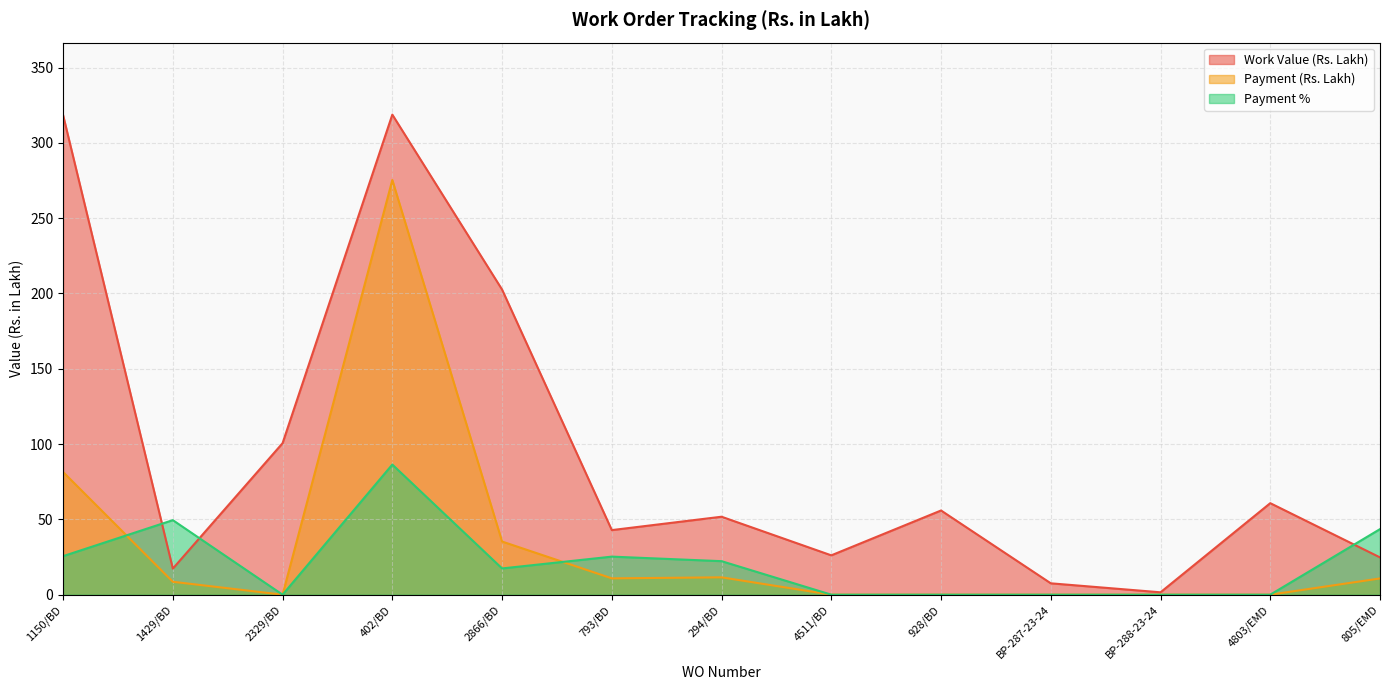

What is the difference between the maximum and second lowest values in the Payment (Rs. Lakh) series?

275.3